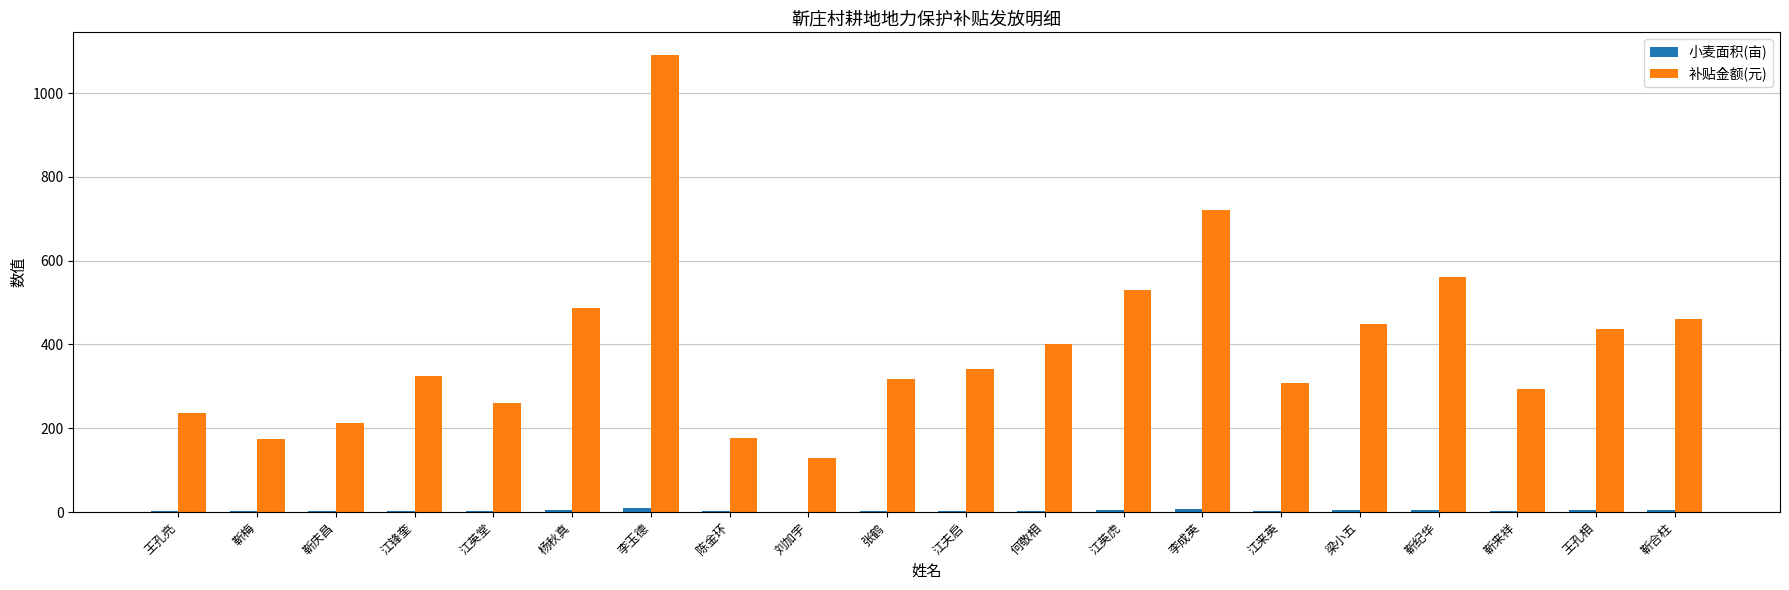

Which series changed the most between 陈金环 and 王孔相?

补贴金额(元)